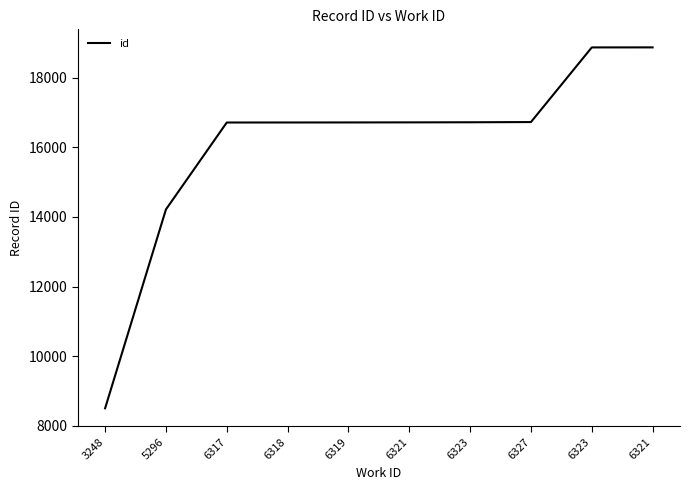

How many lines are shown in the chart?

1